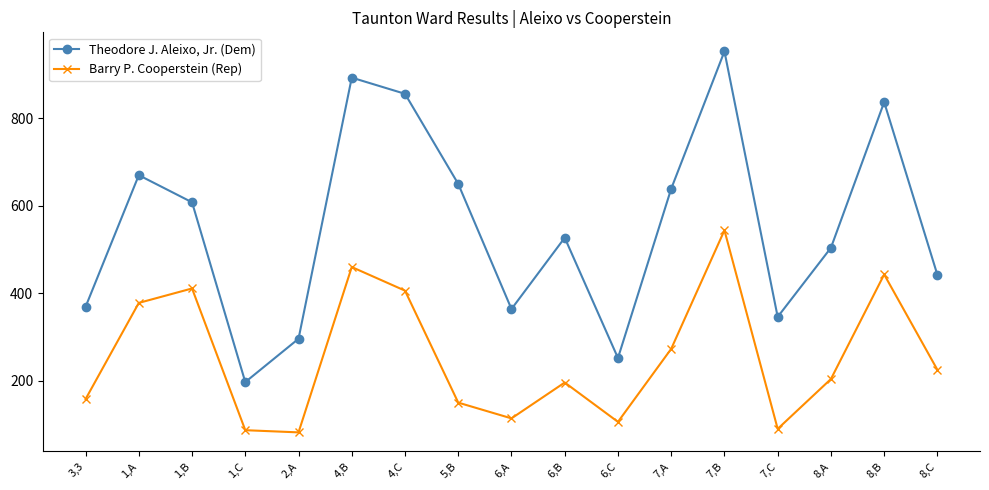

Where is Barry P. Cooperstein (Rep) nearest to the value 313?

7,A